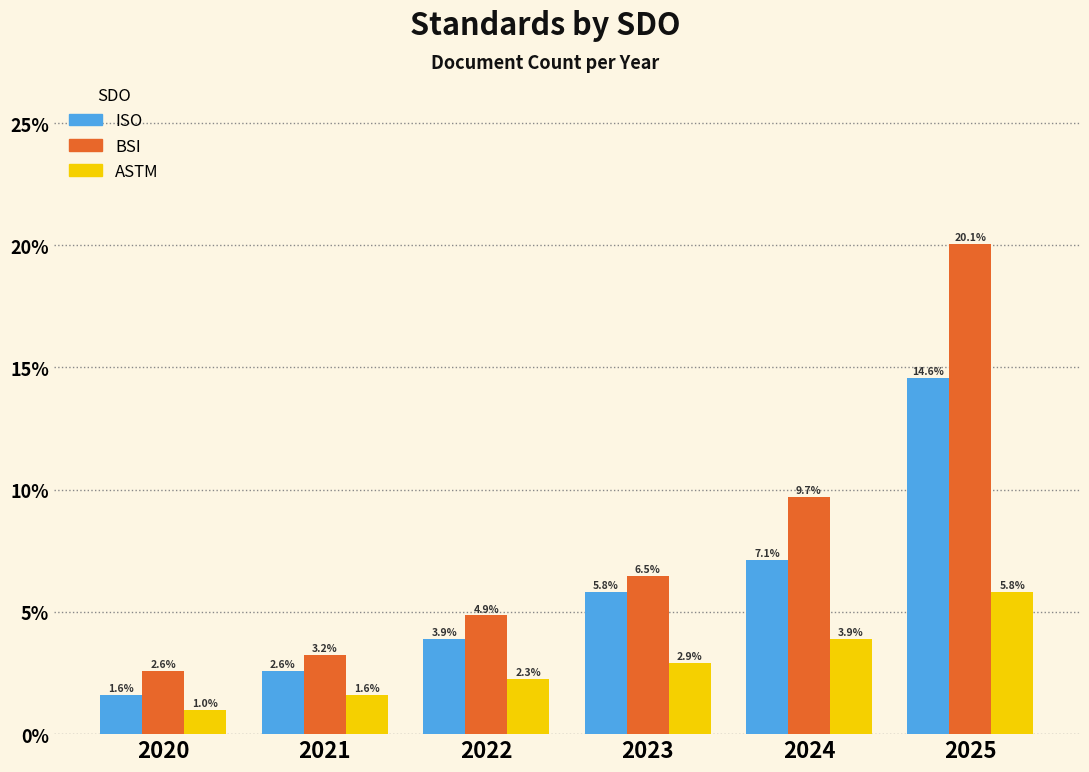

Reading right to left, list all the values displayed in this chart.

ISO: 14.6	7.1	5.8	3.9	2.6	1.6
BSI: 20.1	9.7	6.5	4.9	3.2	2.6
ASTM: 5.8	3.9	2.9	2.3	1.6	1.0